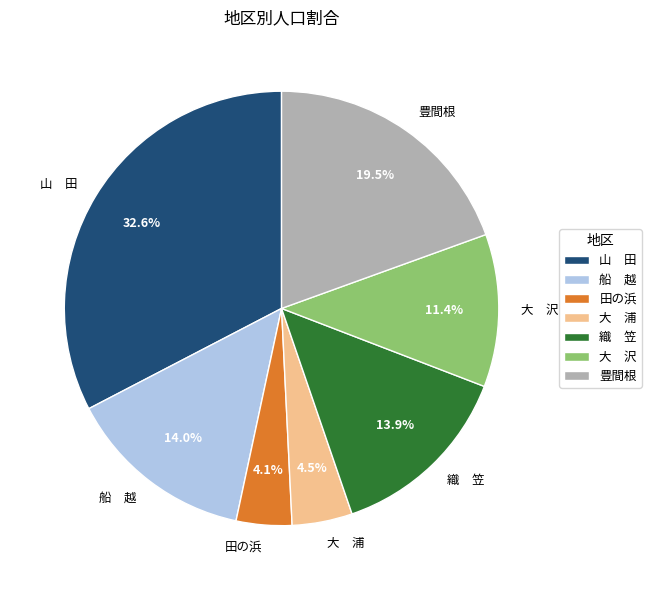

What percentage is NOT represented by 大 沢?

88.6%